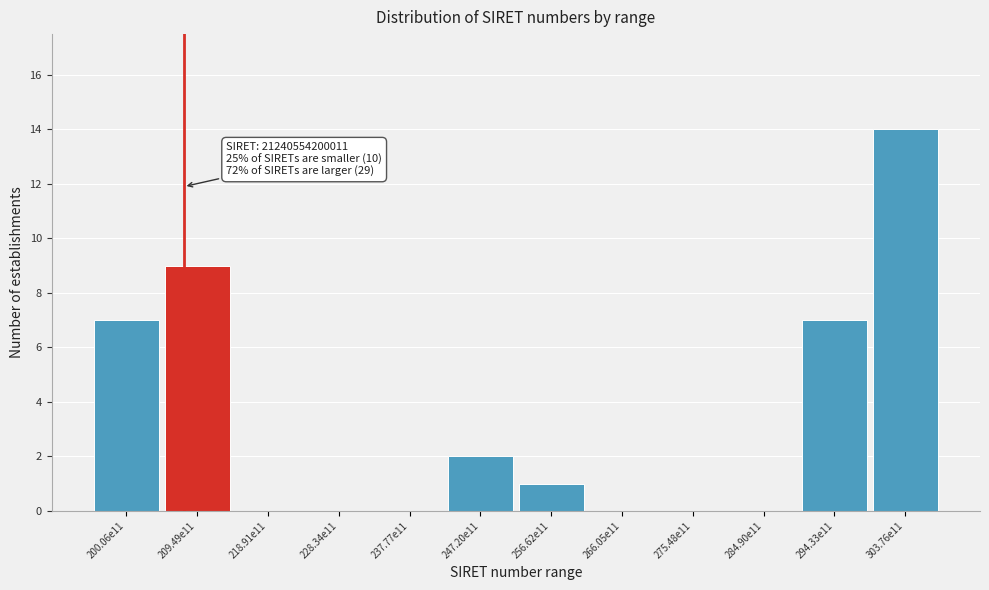

Reading right to left, what are all the values shown in this chart?

303.76e11=14	294.33e11=7	284.90e11=0	275.48e11=0	266.05e11=0	256.62e11=1	247.20e11=2	237.77e11=0	228.34e11=0	218.91e11=0	209.49e11=9	200.06e11=7